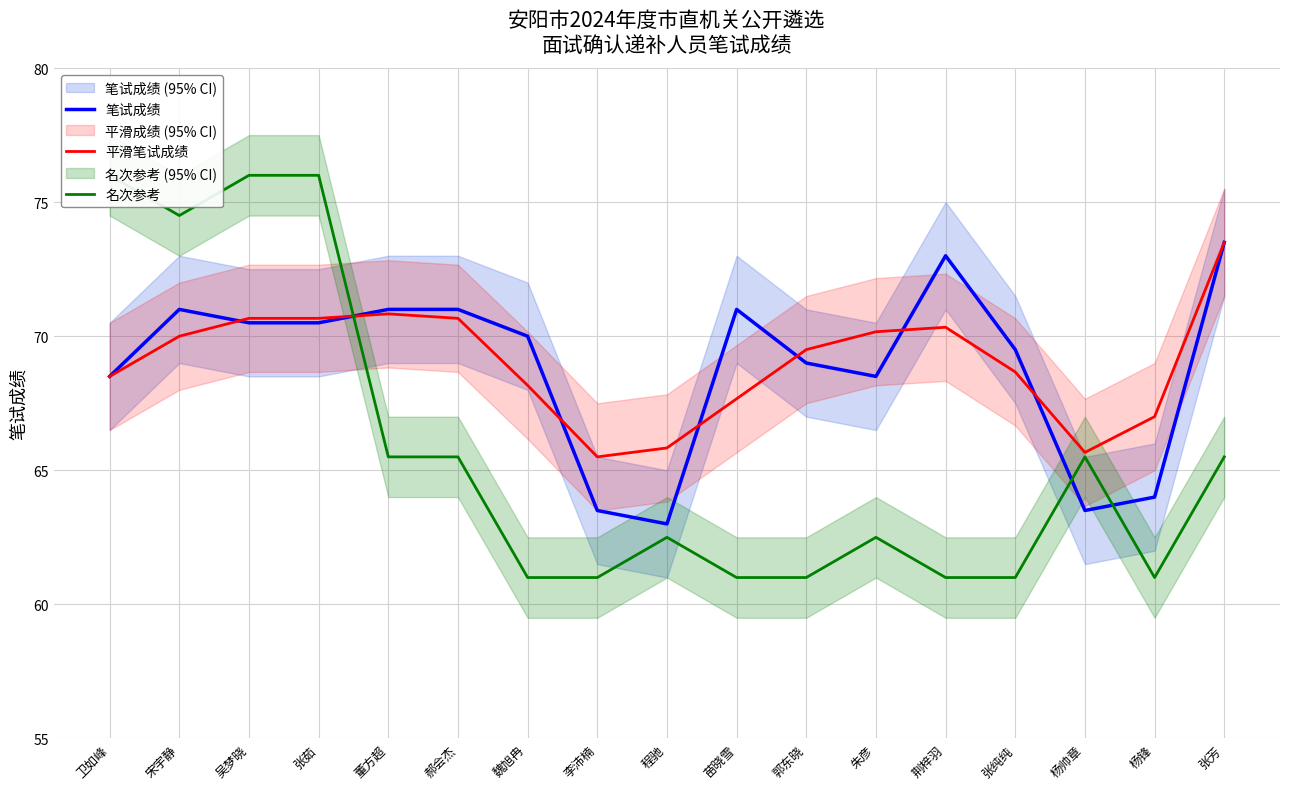

At which label does 笔试成绩 reach its minimum?

程驰